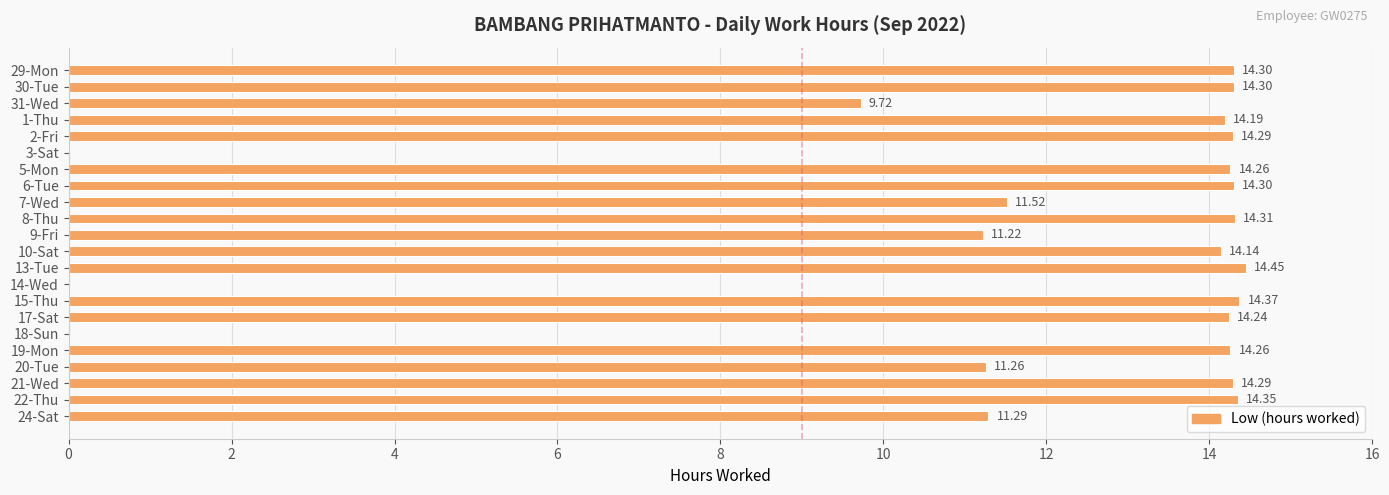

What is the sum of the values at 14-Wed and 8-Thu?

14.3